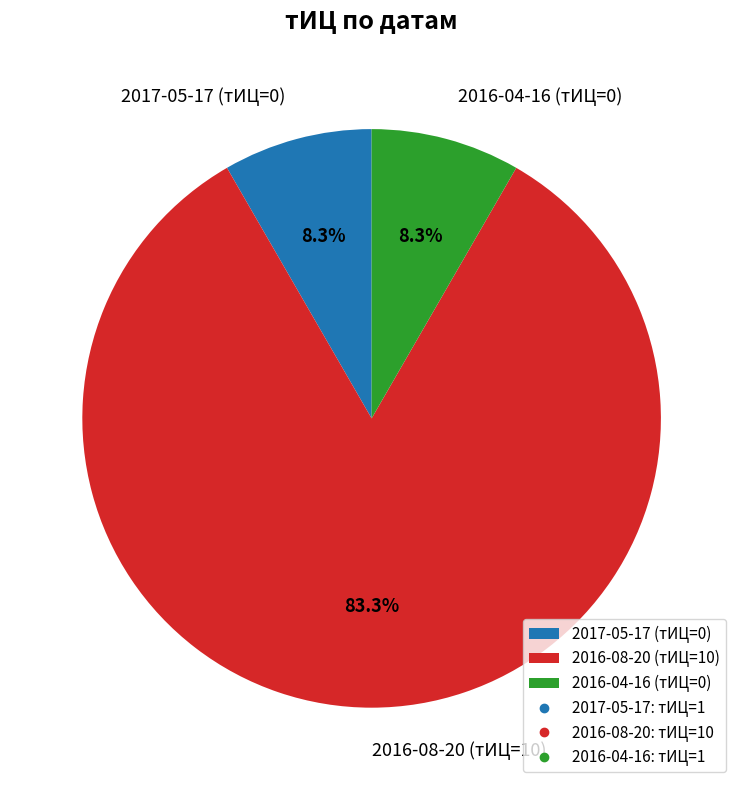

How much of the chart is everything except 2016-04-16 (тИЦ=0)?

91.7%